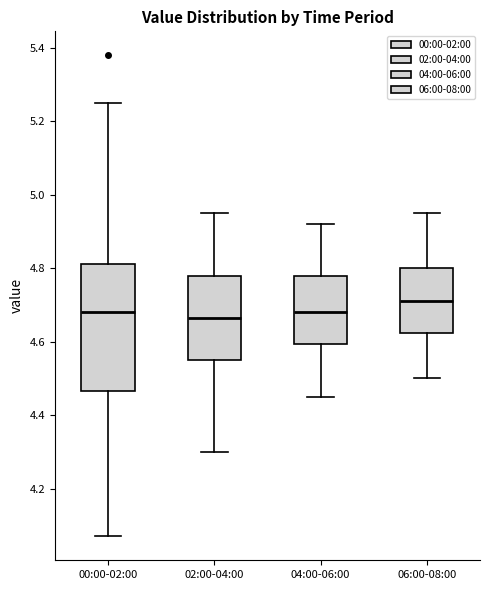

Where does the median line of the box for 02:00-04:00 sit on the y-axis? The values are not printed on the chart, so give them approximately, as read against the axis.

4.66